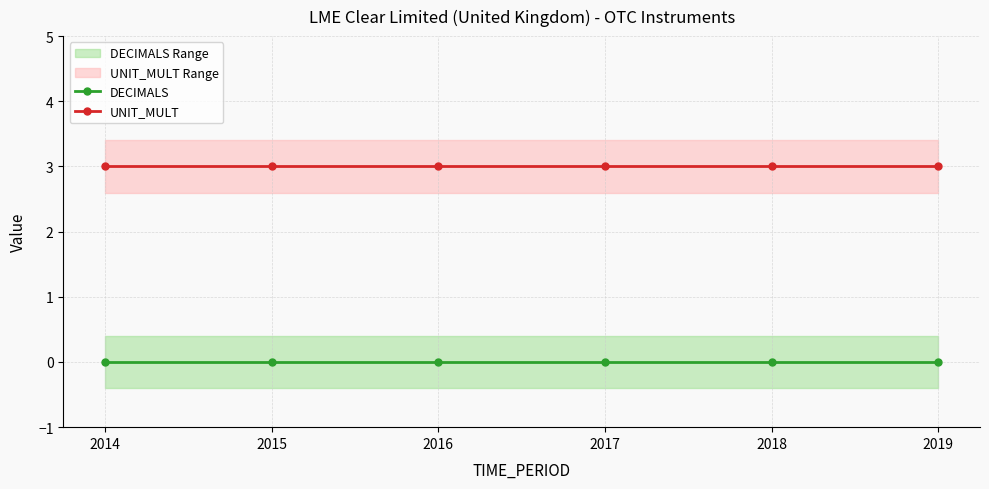

Rank the series at 2018 from lowest to highest value.

DECIMALS, UNIT_MULT